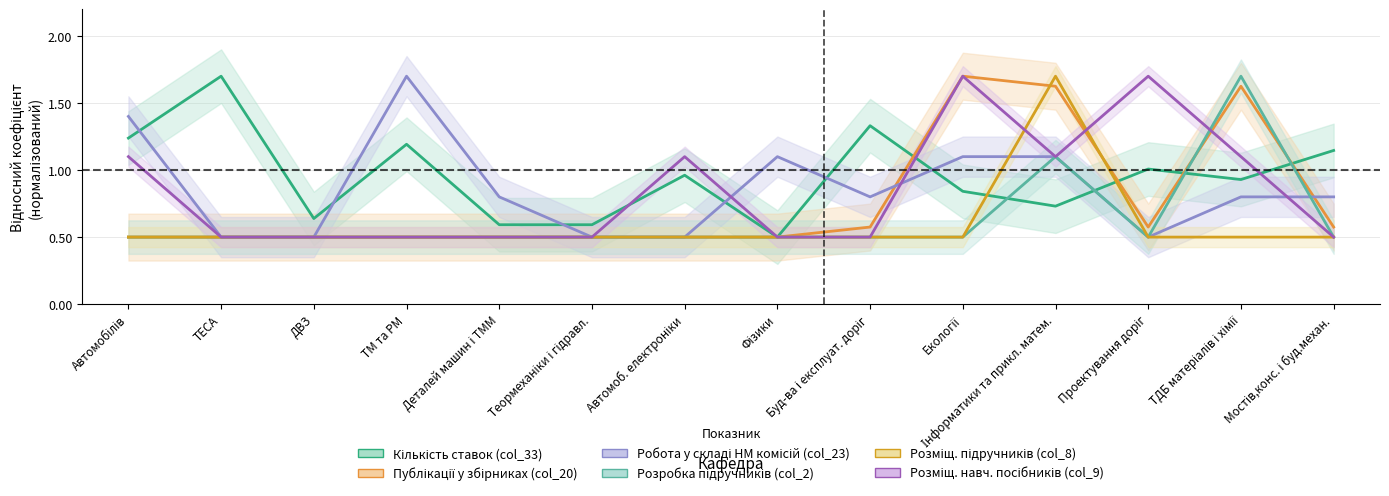

The value of Робота у складі НМ комісій (col_23) at ТМ та РМ is 0.4. True or false?

False